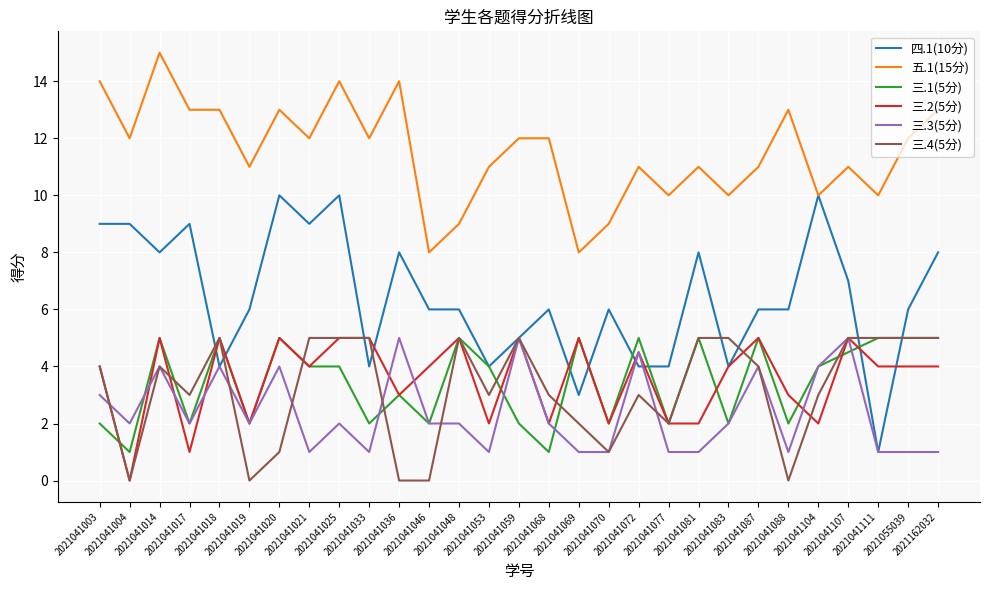

Reading left to right, extract all data points from this chart.

四.1(10分): 9.0	9.0	8.0	9.0	4.0	6.0	10.0	9.0	10.0	4.0	8.0	6.0	6.0	4.0	5.0	6.0	3.0	6.0	4.0	4.0	8.0	4.0	6.0	6.0	10.0	7.0	1.0	6.0	8.0
五.1(15分): 14.0	12.0	15.0	13.0	13.0	11.0	13.0	12.0	14.0	12.0	14.0	8.0	9.0	11.0	12.0	12.0	8.0	9.0	11.0	10.0	11.0	10.0	11.0	13.0	10.0	11.0	10.0	12.0	13.0
三.1(5分): 2.0	1.0	5.0	2.0	5.0	2.0	5.0	4.0	4.0	2.0	3.0	2.0	5.0	4.0	2.0	1.0	5.0	2.0	5.0	2.0	5.0	2.0	5.0	2.0	4.0	4.5	5.0	5.0	5.0
三.2(5分): 4.0	0.0	5.0	1.0	5.0	2.0	5.0	4.0	5.0	5.0	3.0	4.0	5.0	2.0	5.0	2.0	5.0	2.0	4.5	2.0	2.0	4.0	5.0	3.0	2.0	5.0	4.0	4.0	4.0
三.3(5分): 3.0	2.0	4.0	2.0	4.0	2.0	4.0	1.0	2.0	1.0	5.0	2.0	2.0	1.0	5.0	2.0	1.0	1.0	4.5	1.0	1.0	2.0	4.0	1.0	4.0	5.0	1.0	1.0	1.0
三.4(5分): 4.0	0.0	4.0	3.0	5.0	0.0	1.0	5.0	5.0	5.0	0.0	0.0	5.0	3.0	5.0	3.0	2.0	1.0	3.0	2.0	5.0	5.0	4.0	0.0	3.0	5.0	5.0	5.0	5.0